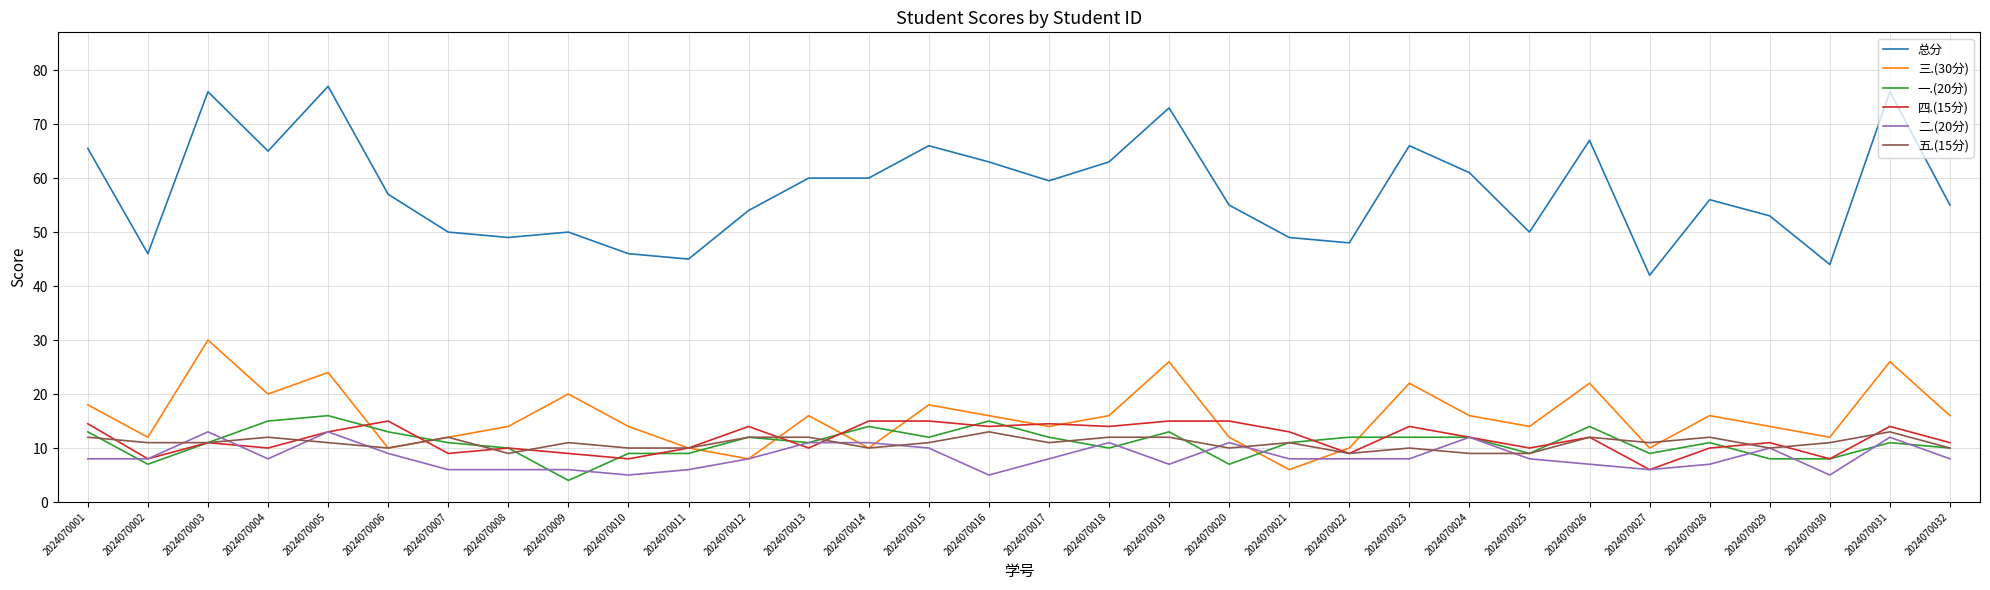

Is the value of 总分 at 2024070022 greater than the value of 二.(20分) at 2024070031?

Yes